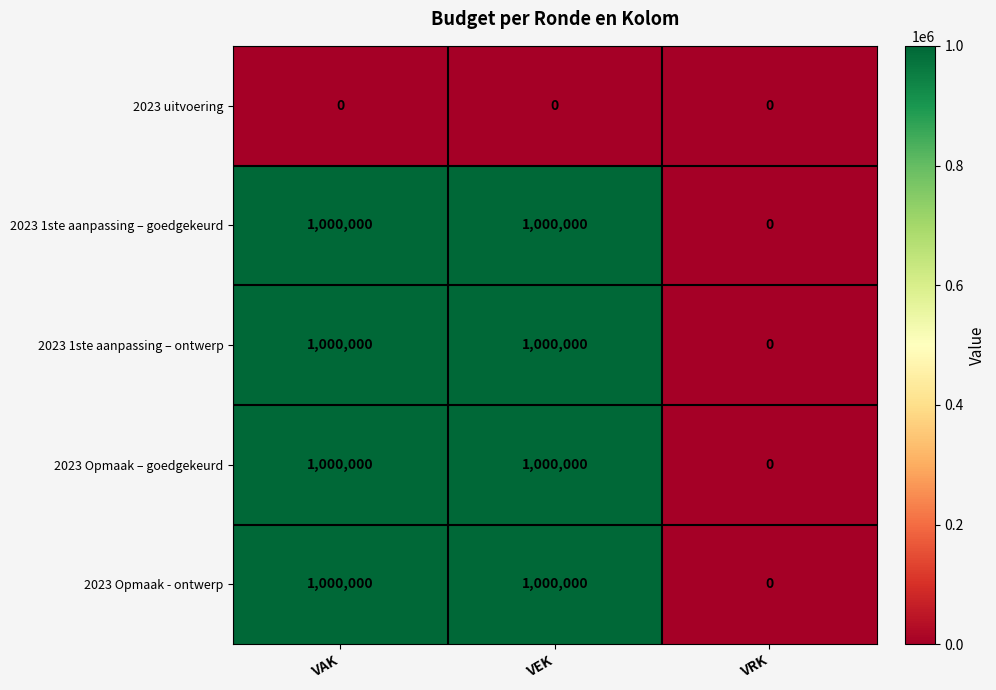

What is the spread (max minus min) of values at VEK?

1000000